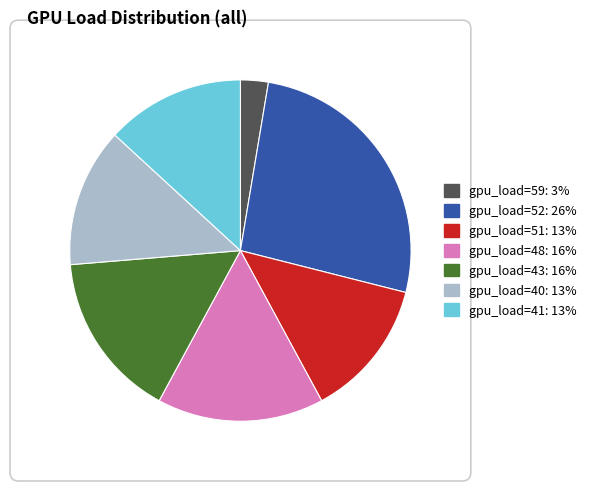

Is there a majority slice in this chart?

No